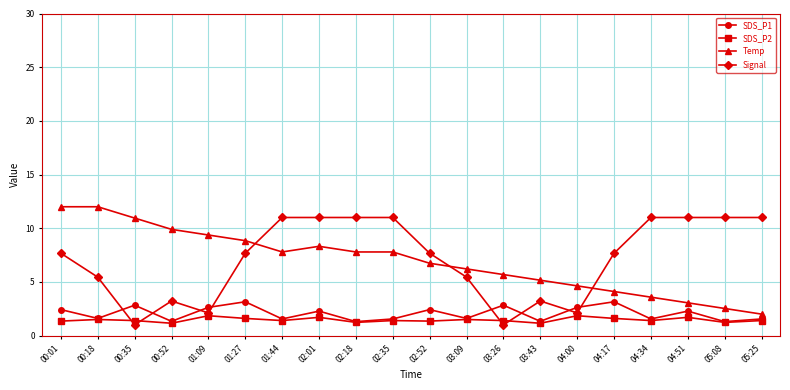

Is it true that Signal equals 2.3 at 05:25?

False